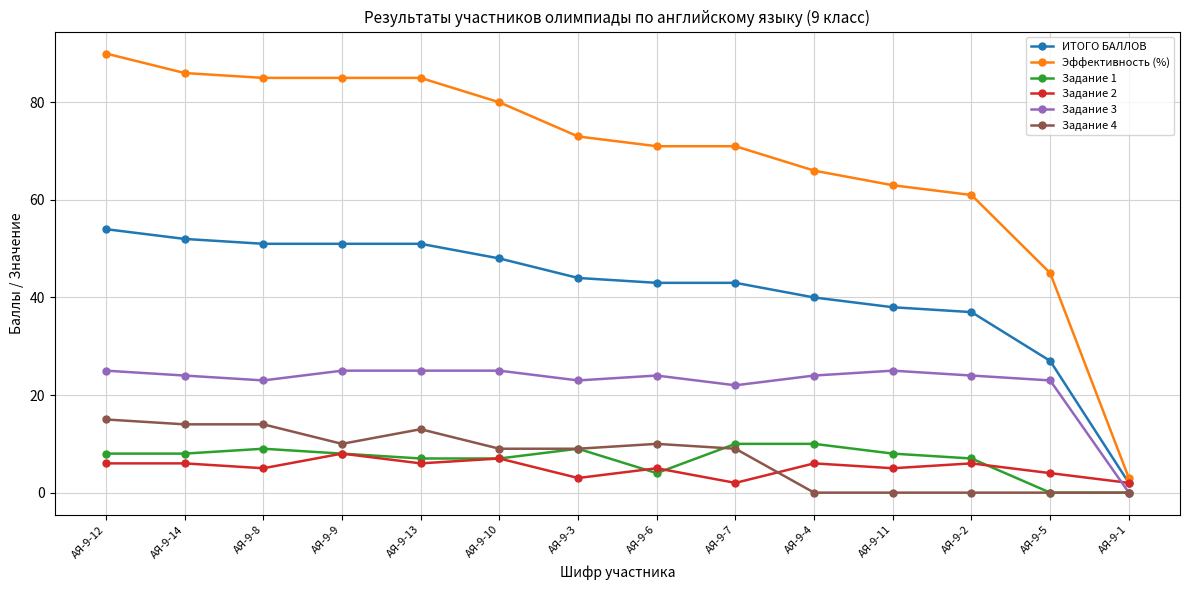

What is the label of the 7th point from the right?

АЯ-9-6